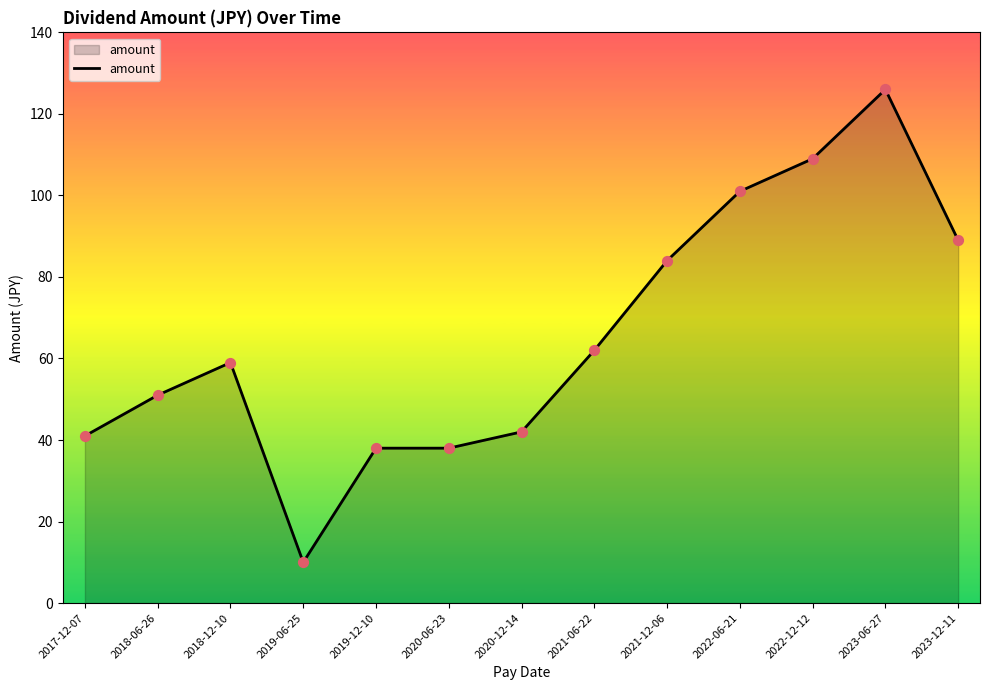

Approximately how many times larger is the value at 2019-12-10 compared to 2019-06-25?

3.8